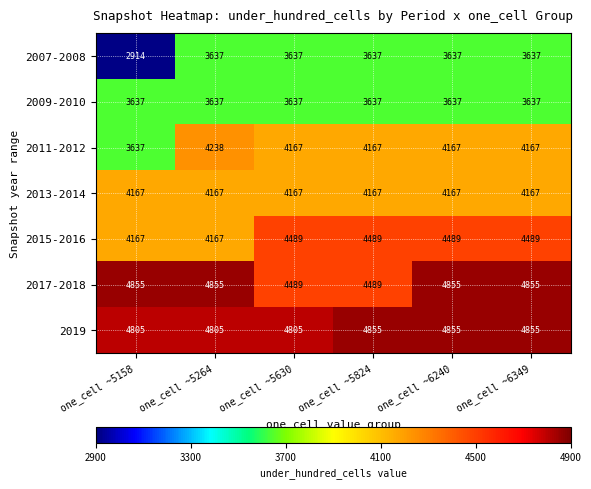

The value of 2019 at one_cell ~6240 is 4855. True or false?

True